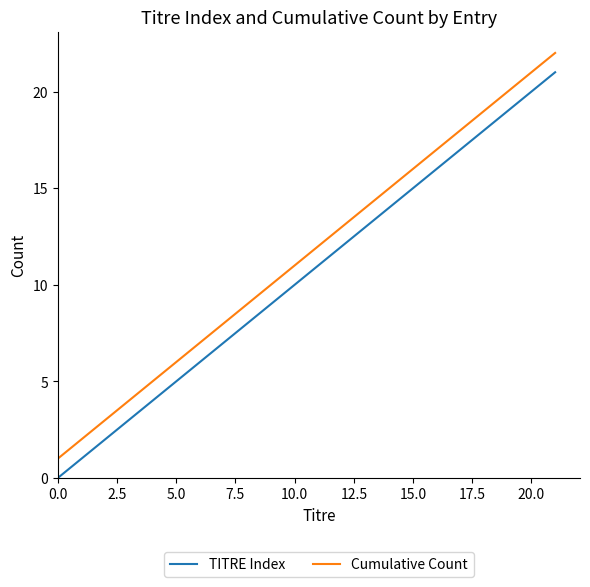

True or false: Cumulative Count and TITRE Index intersect in this chart.

False